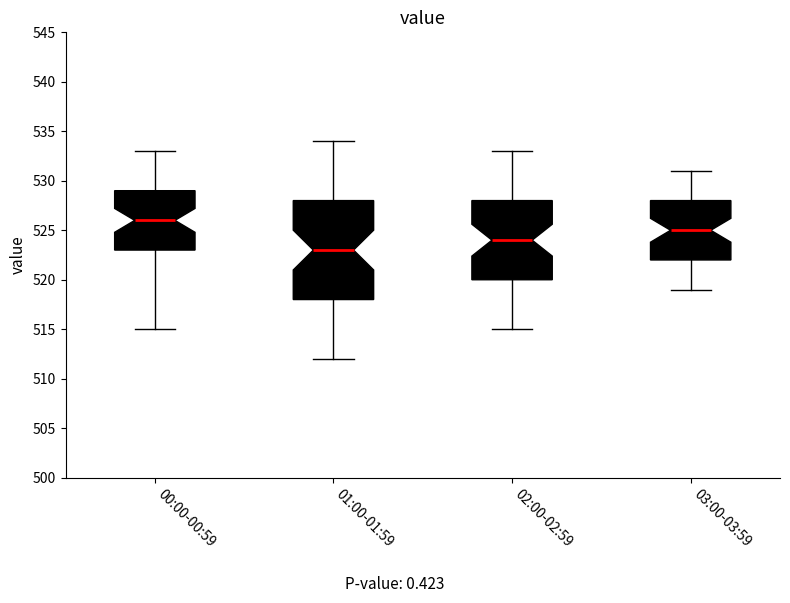

Which box has the lowest median line?

01:00-01:59